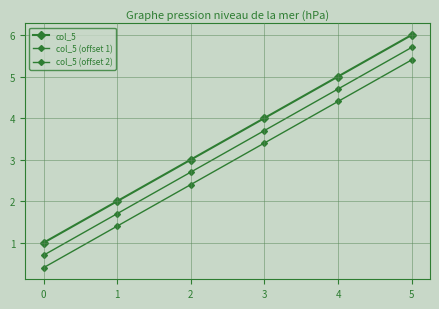

Count the number of data series in this chart.

3